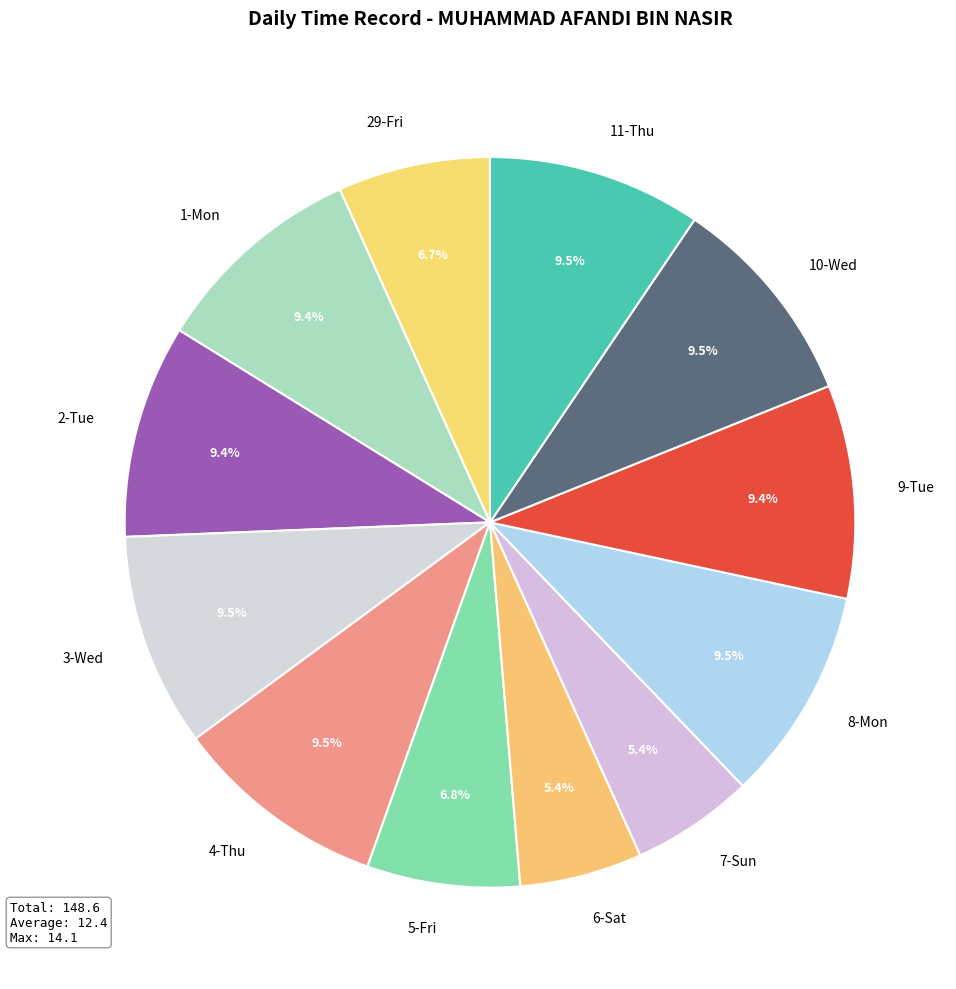

Does 6-Sat account for over 50% of the chart?

No